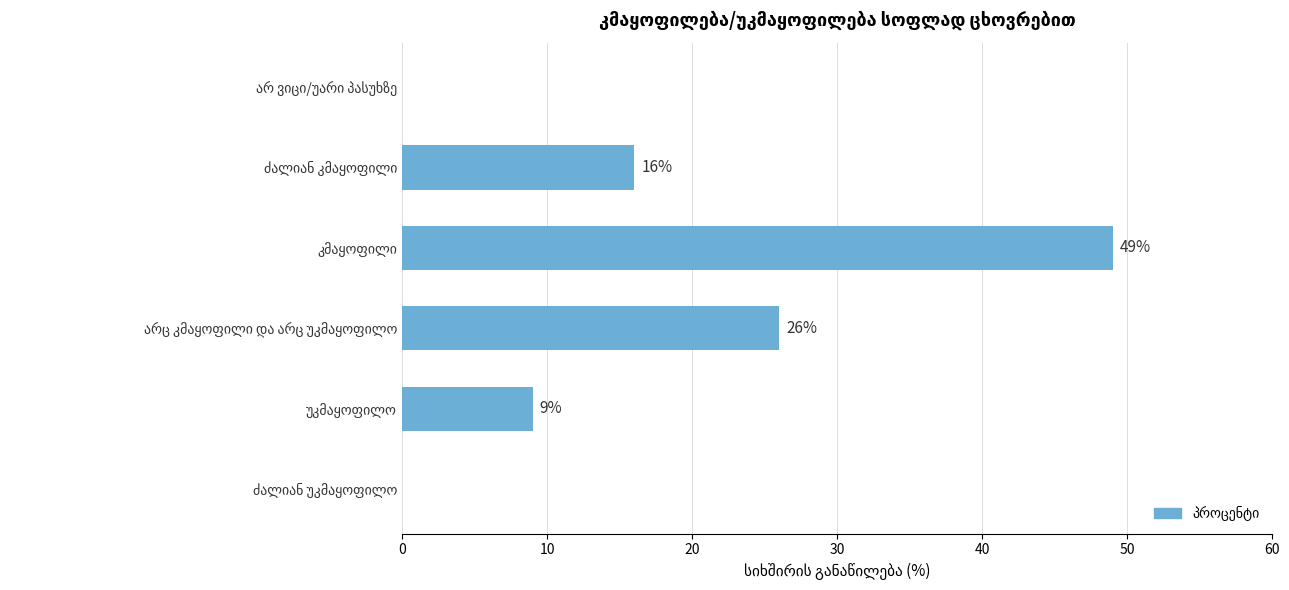

What is the sum of all values?

100